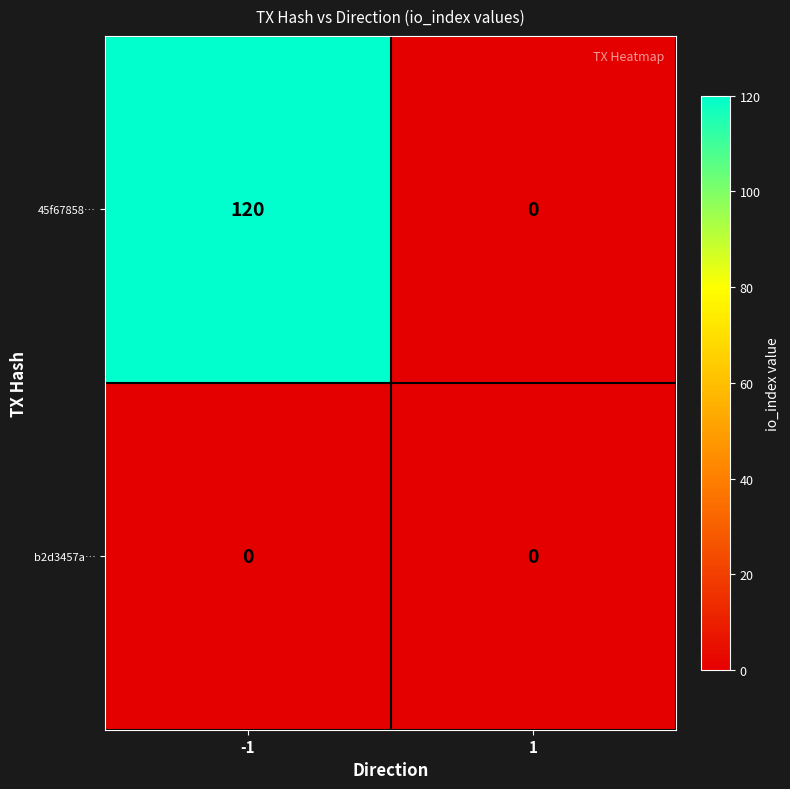

Which series has the largest total across all categories?

45f67858…